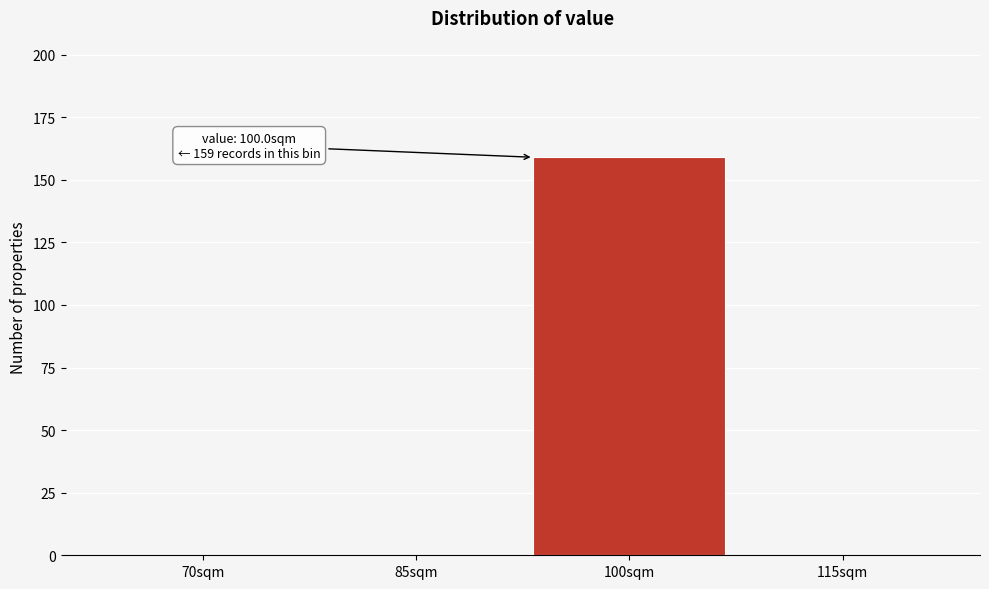

Reading left to right, transcribe all the data shown in this chart.

70sqm=0	85sqm=0	100sqm=159	115sqm=0